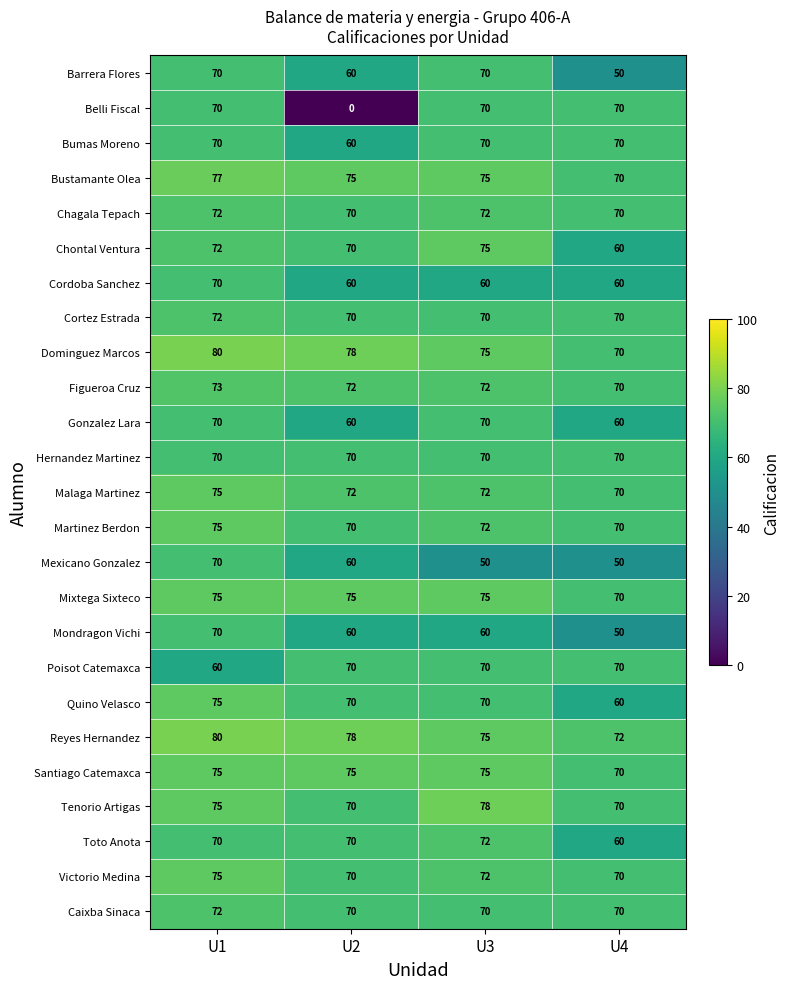

Which series has the largest total across all categories?

Reyes Hernandez